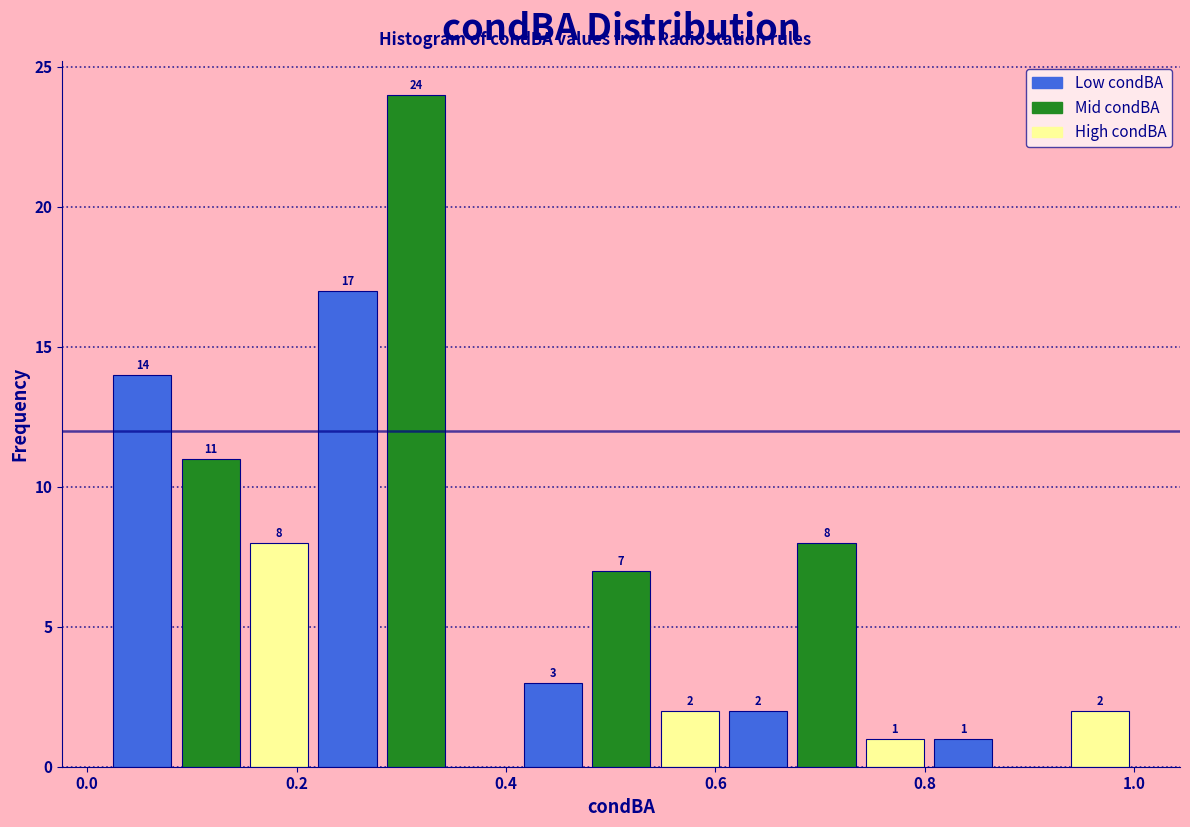

Read against the x-axis, roughly where is the centre of the tallest bar?

0.32